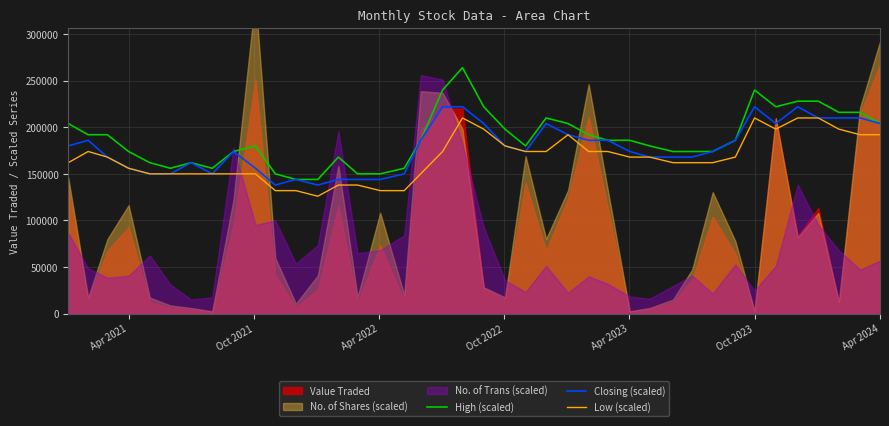

What is the minimum value for Closing (scaled)?

138000.0